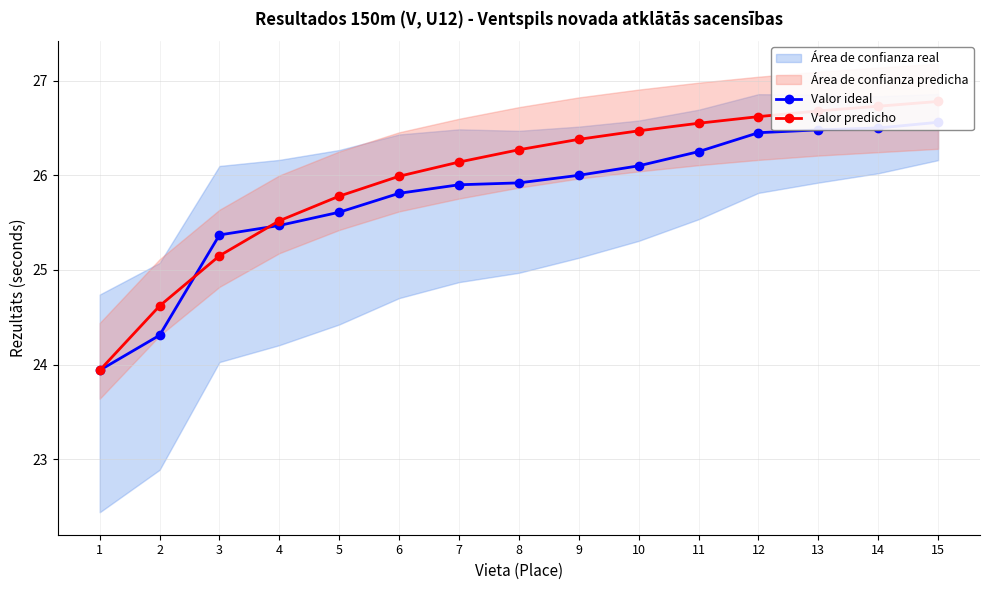

How many times do Valor predicho and Valor ideal cross each other?

2